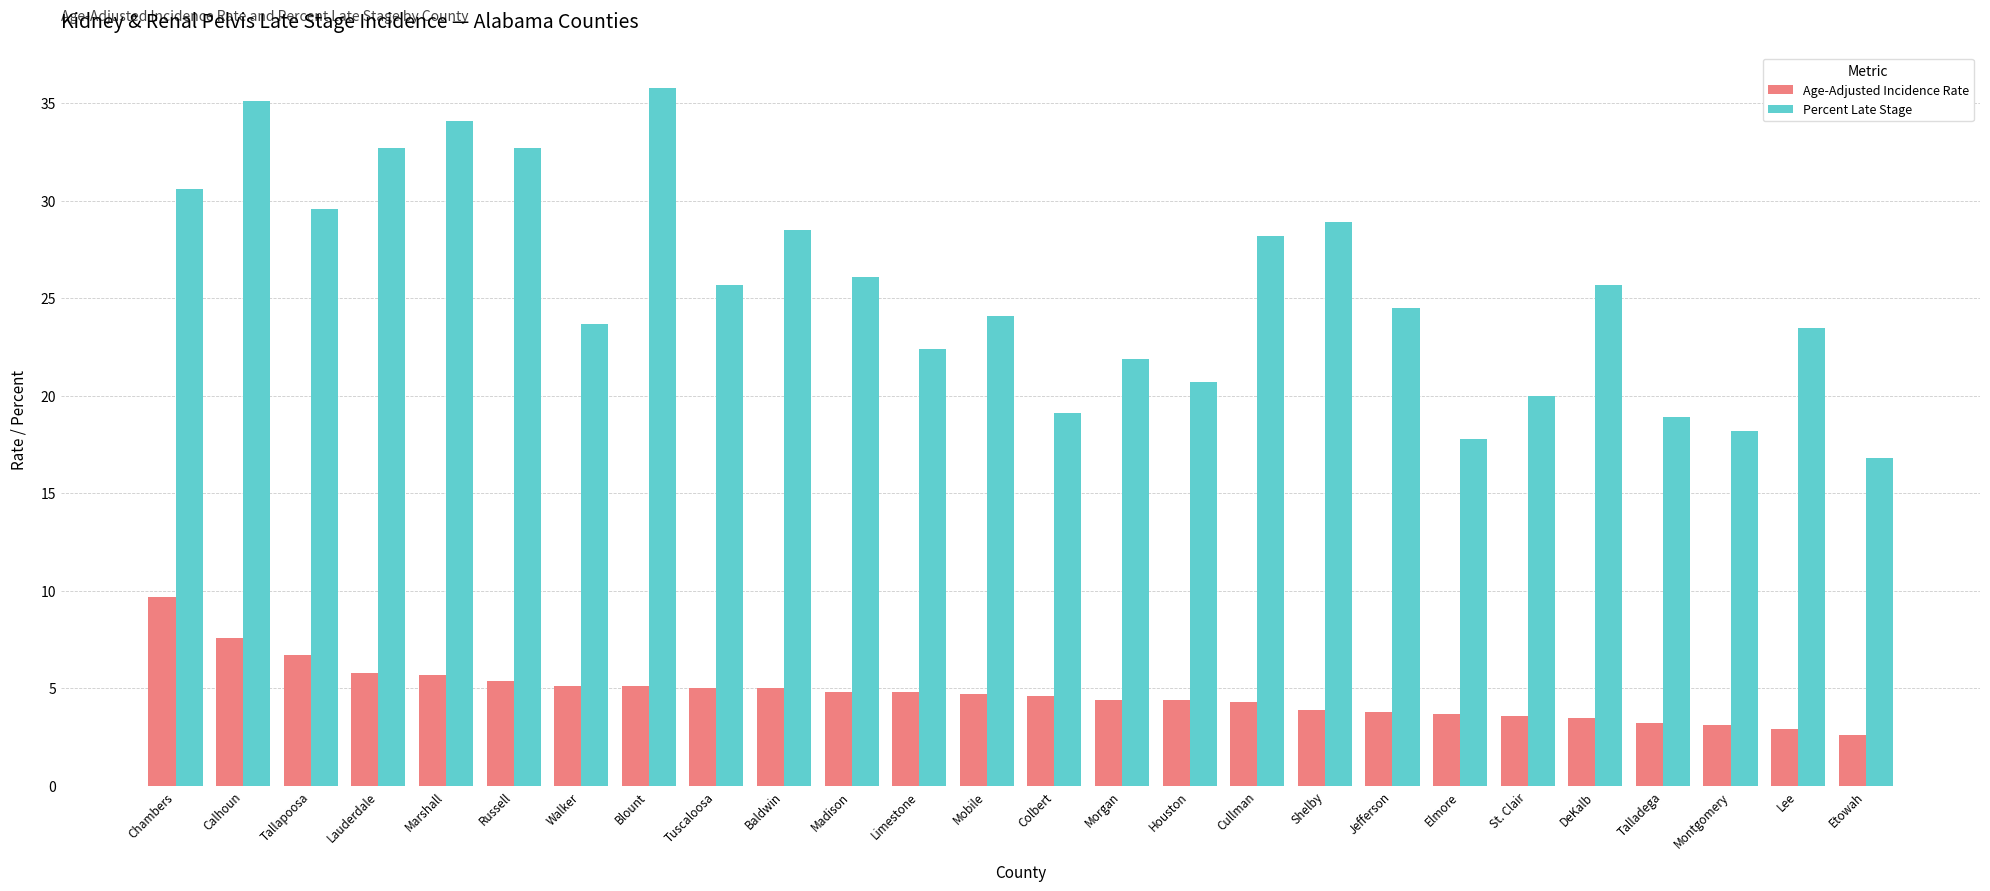

What is the label of the 9th bar from the left?

Tuscaloosa